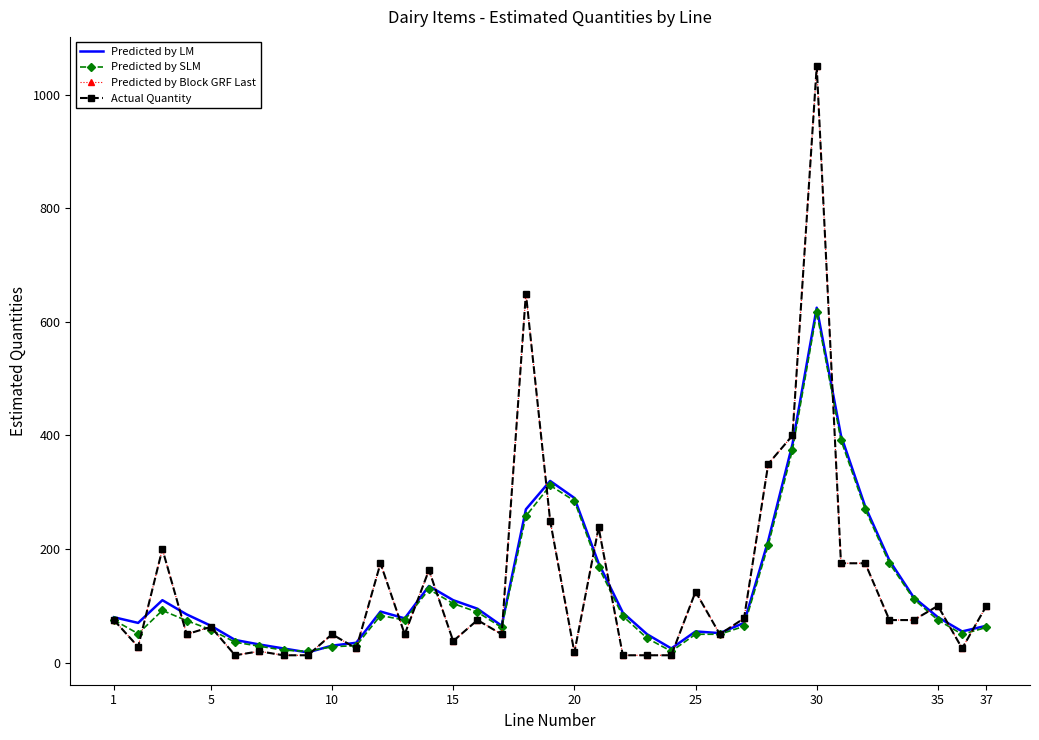

How many categories are shown in the chart?

37